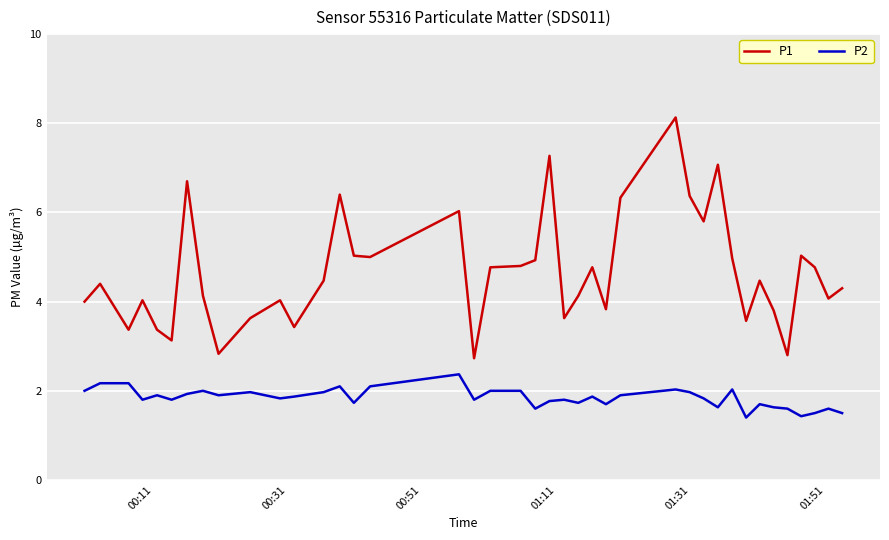

Rank the series by their maximum value, from lowest to highest.

P2, P1